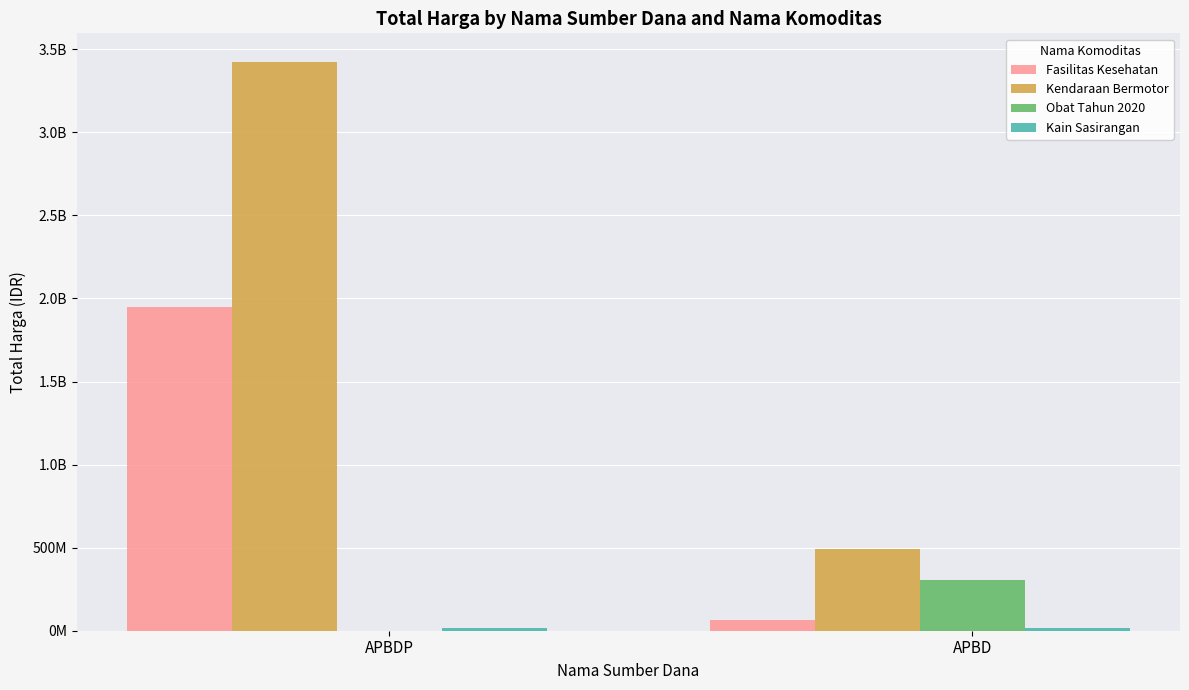

What is the label of the 1st bar from the right?

APBD